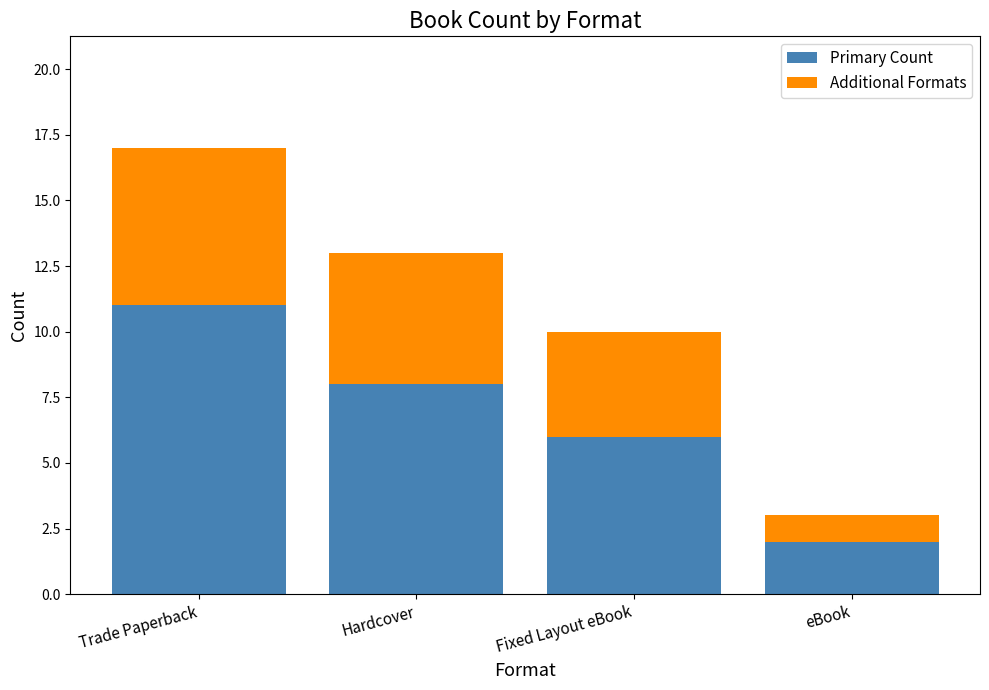

How many bars are there in total?

4